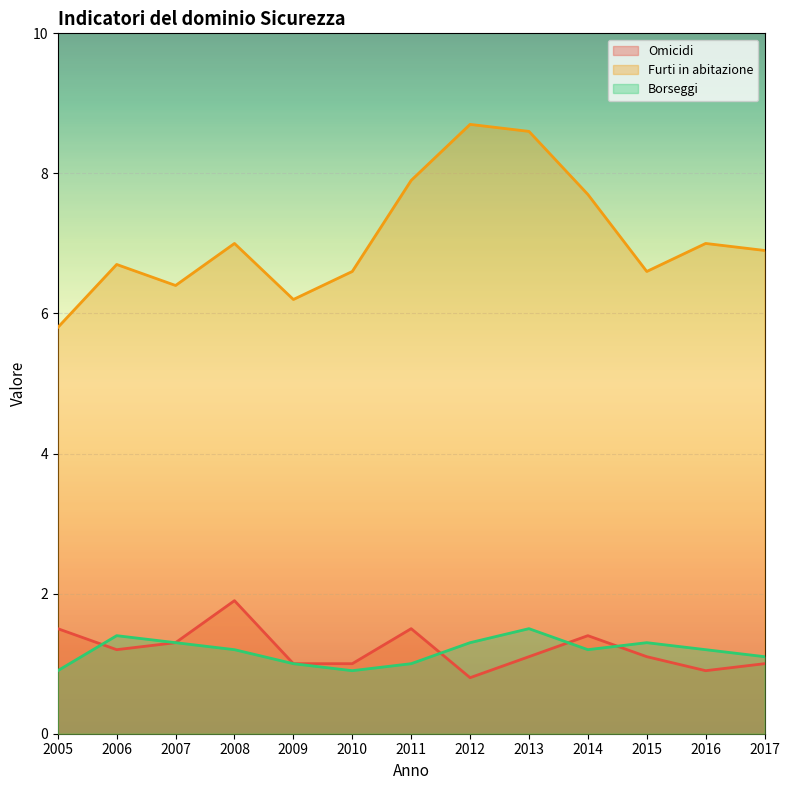

Which series has the widest spread of values?

Furti in abitazione